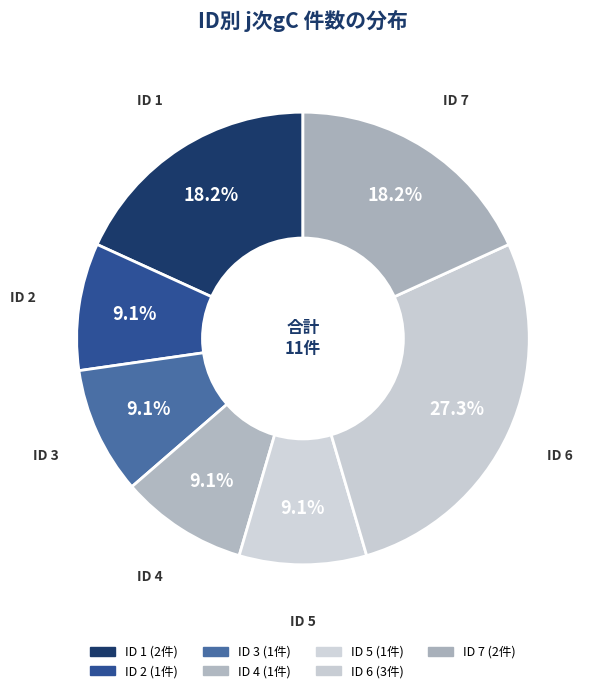

How many slices are in this pie chart?

7